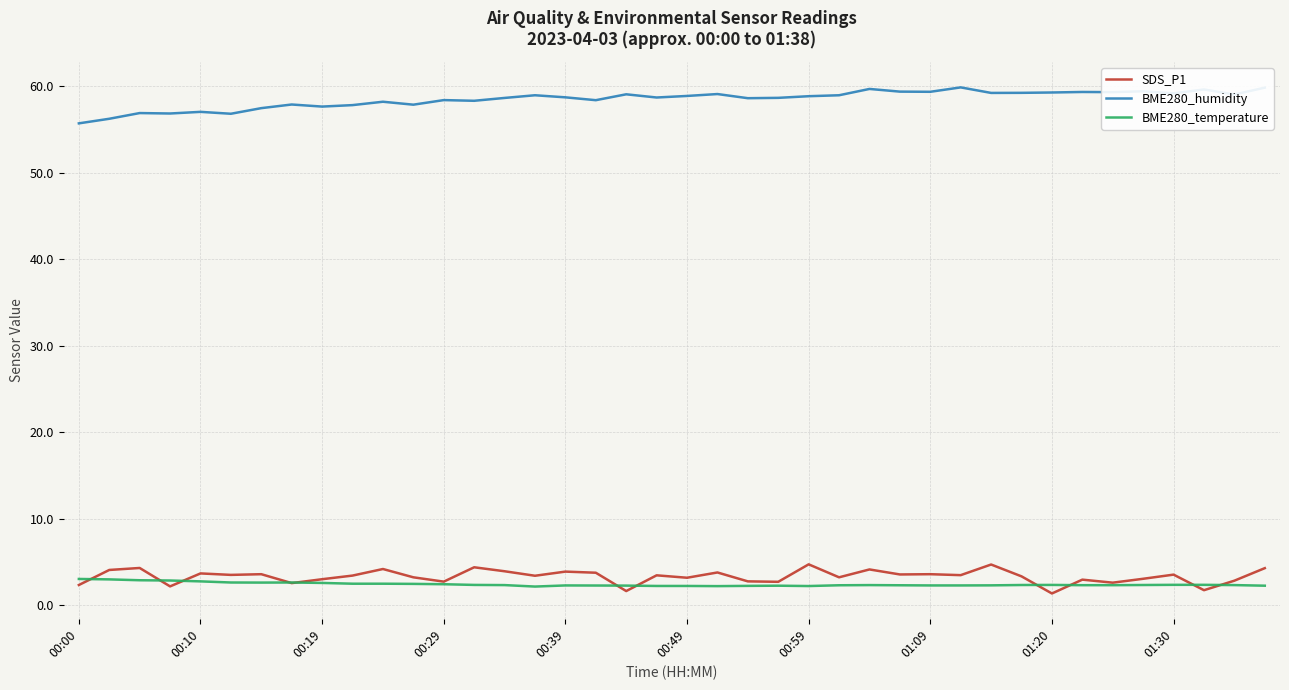

What is the difference between the maximum and minimum values in the BME280_humidity series?

4.2